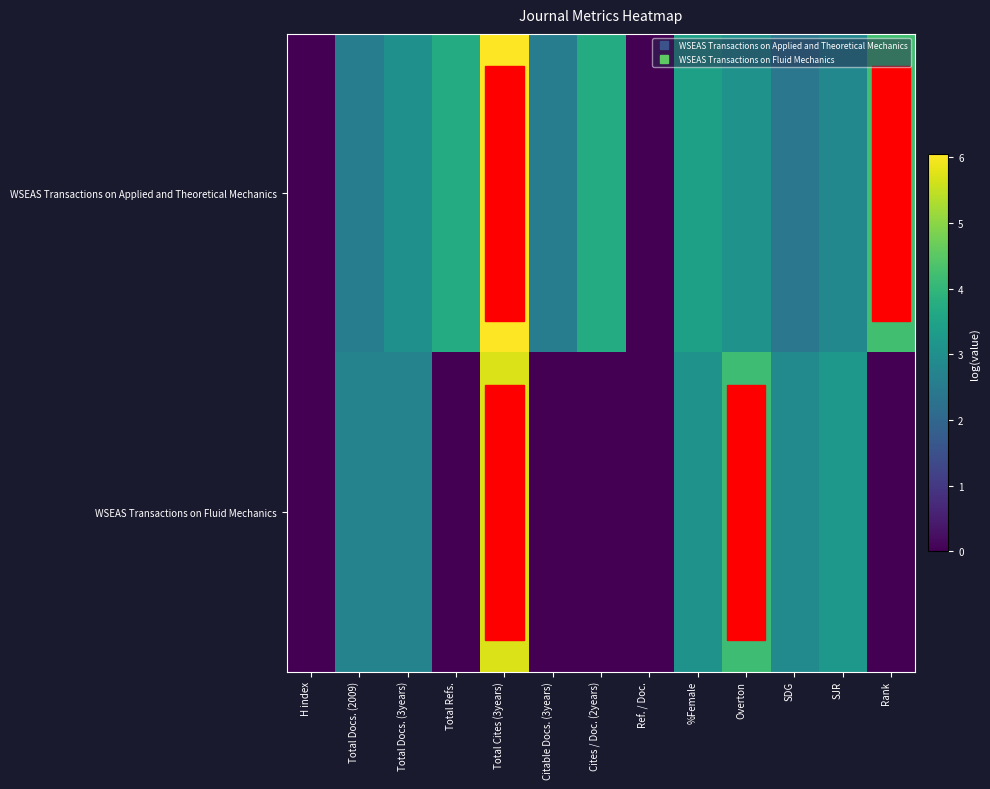

Which series has the largest total across all categories?

WSEAS Transactions on Applied and Theoretical Mechanics